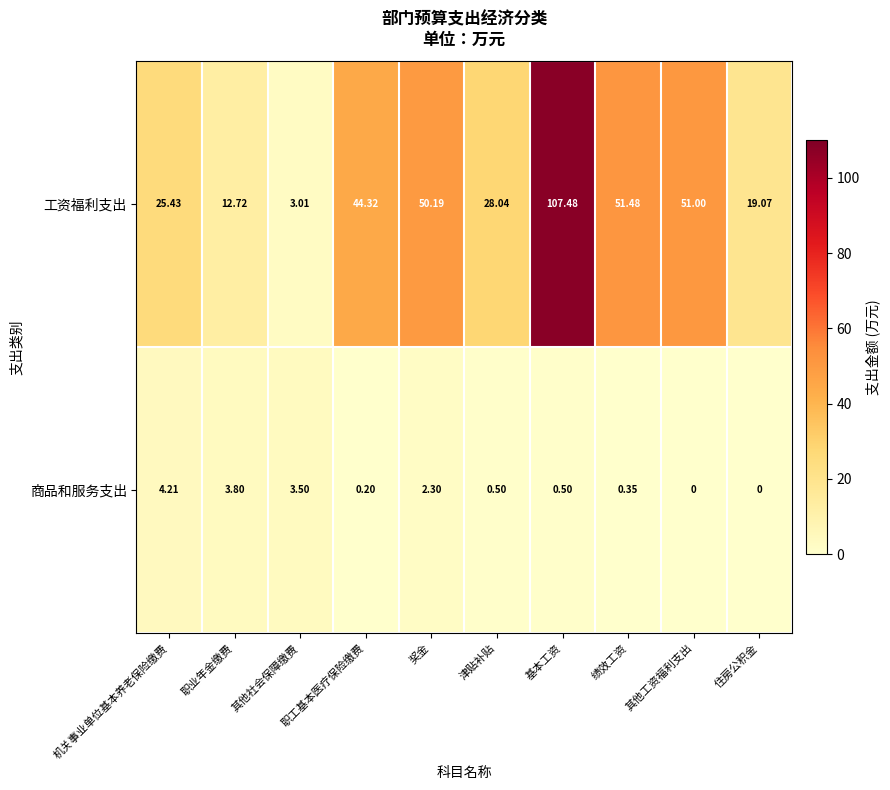

Rank the series at 津贴补贴 from lowest to highest value.

商品和服务支出, 工资福利支出